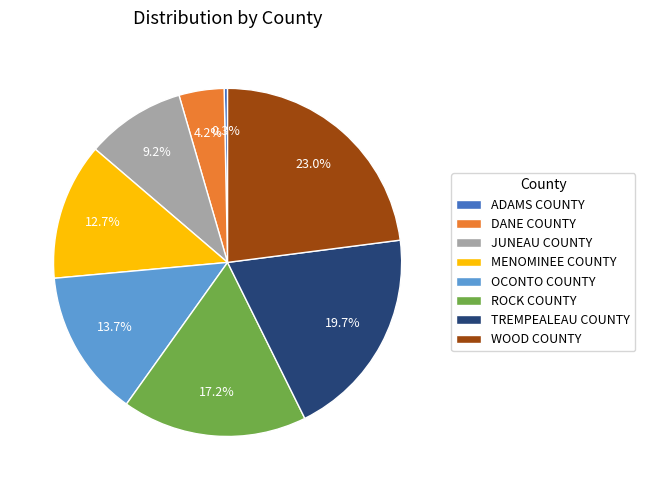

To the nearest percent, what is the average slice percentage?

12%